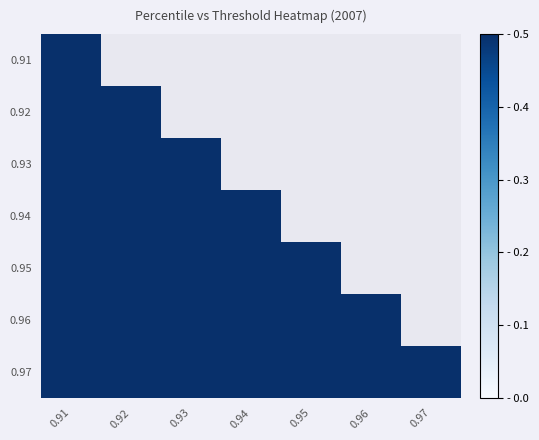

What is the total value across all series at 0.91?

6.4